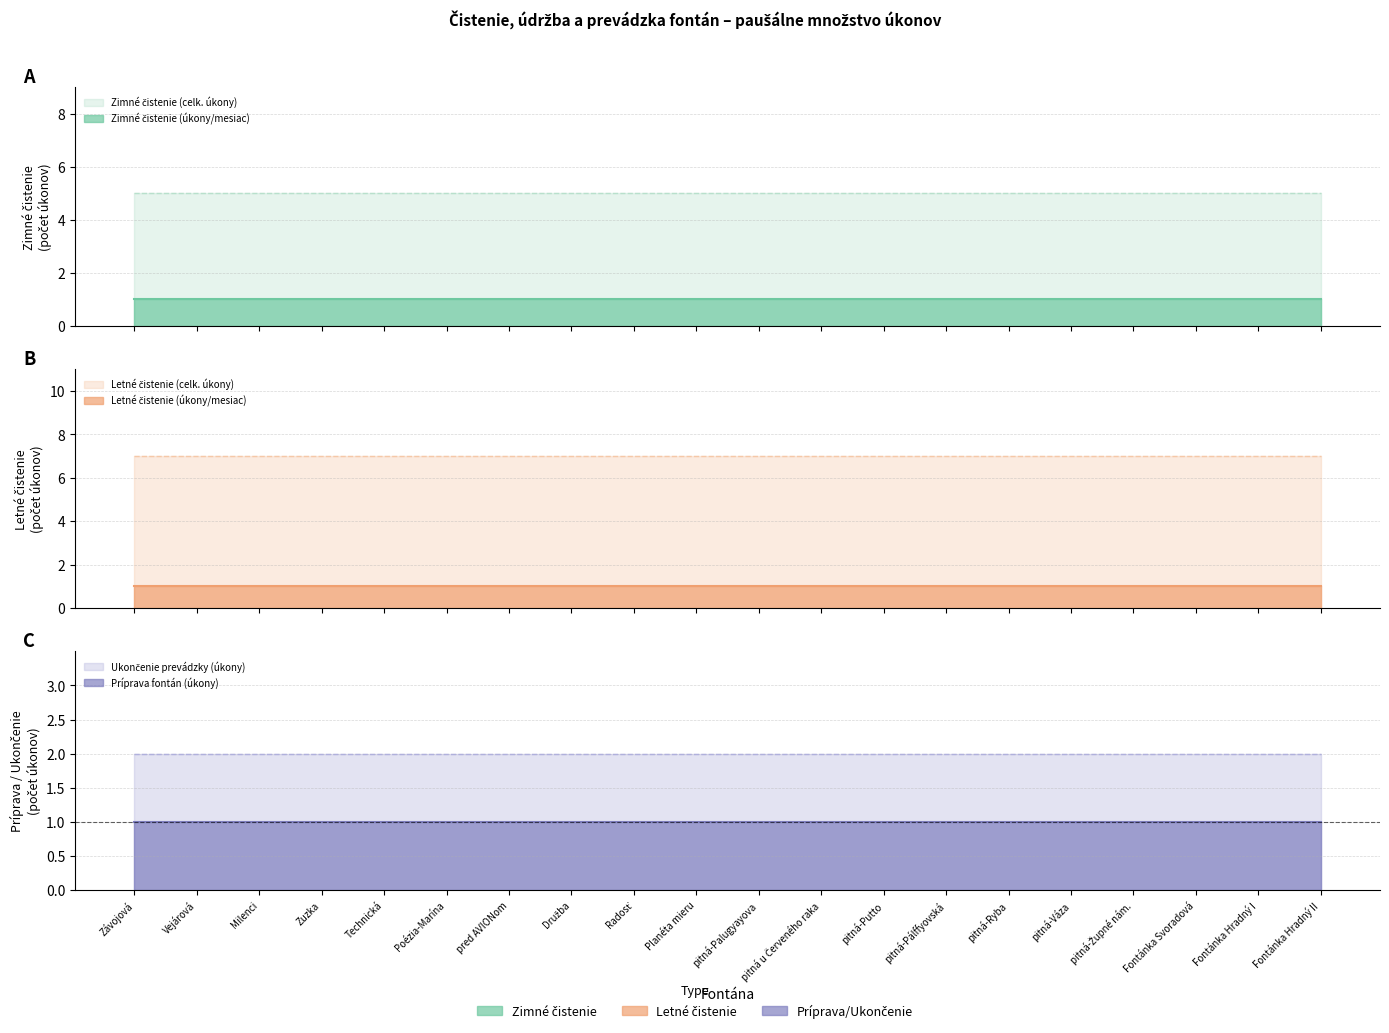

Which category has the highest value across all series?

Závojová